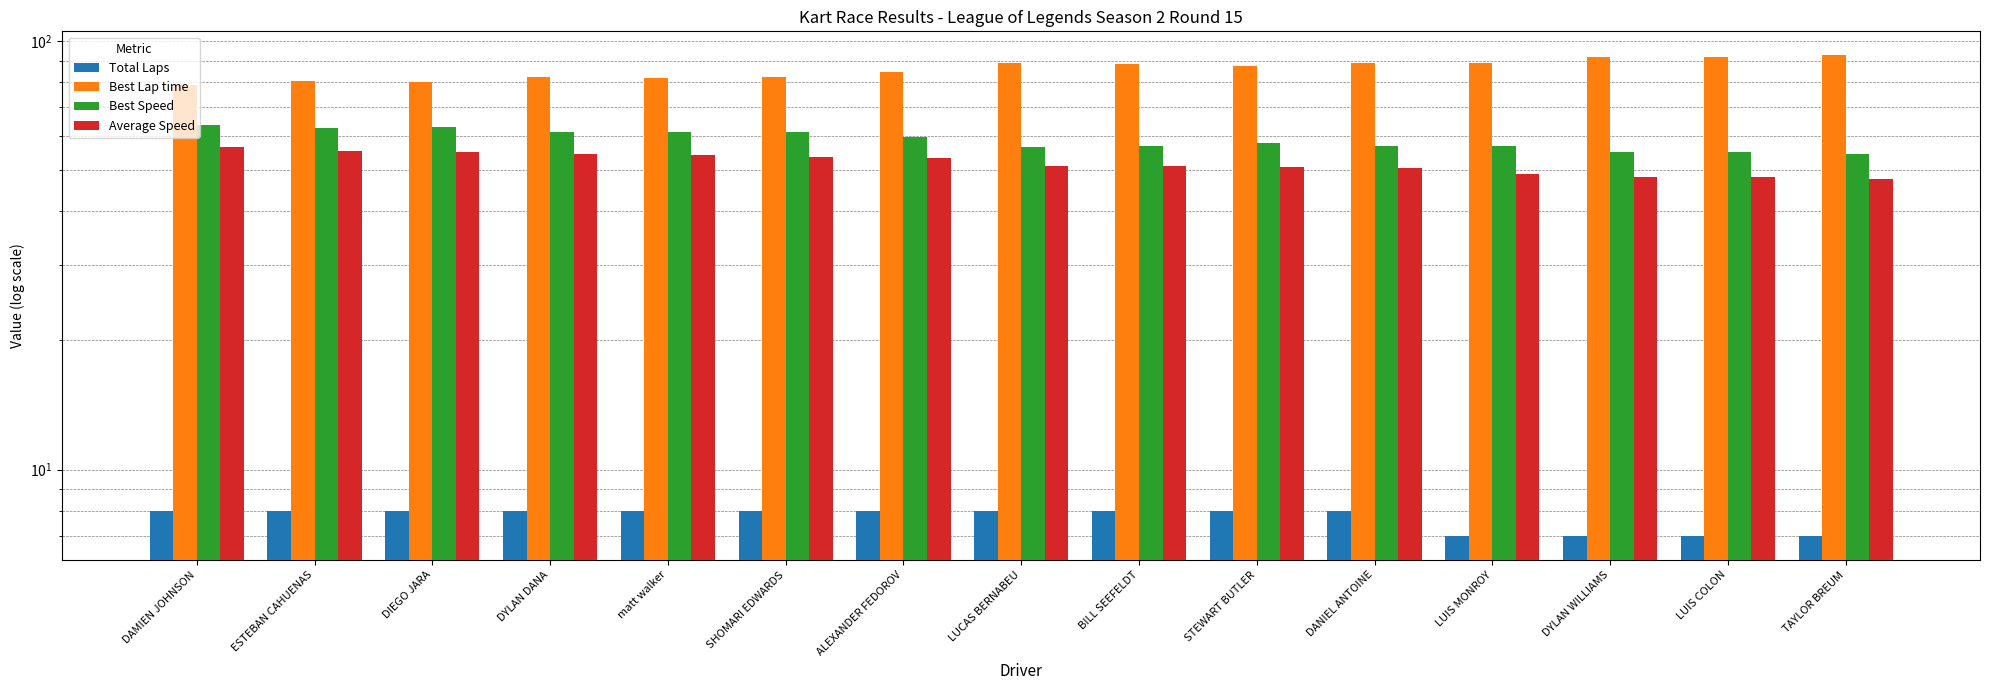

Where is Total Laps nearest to the value 7?

LUIS MONROY